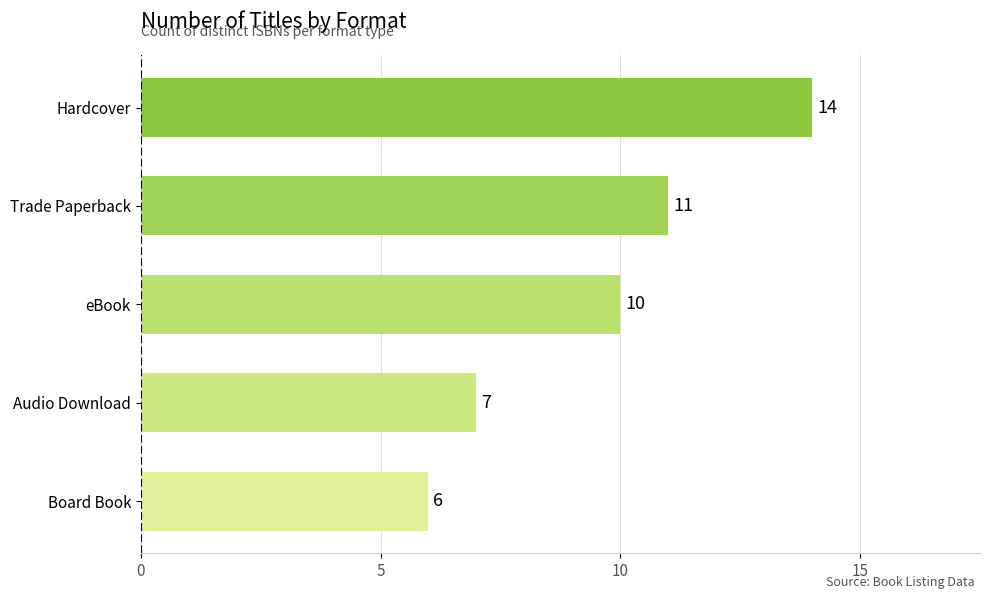

What is the average value?

10